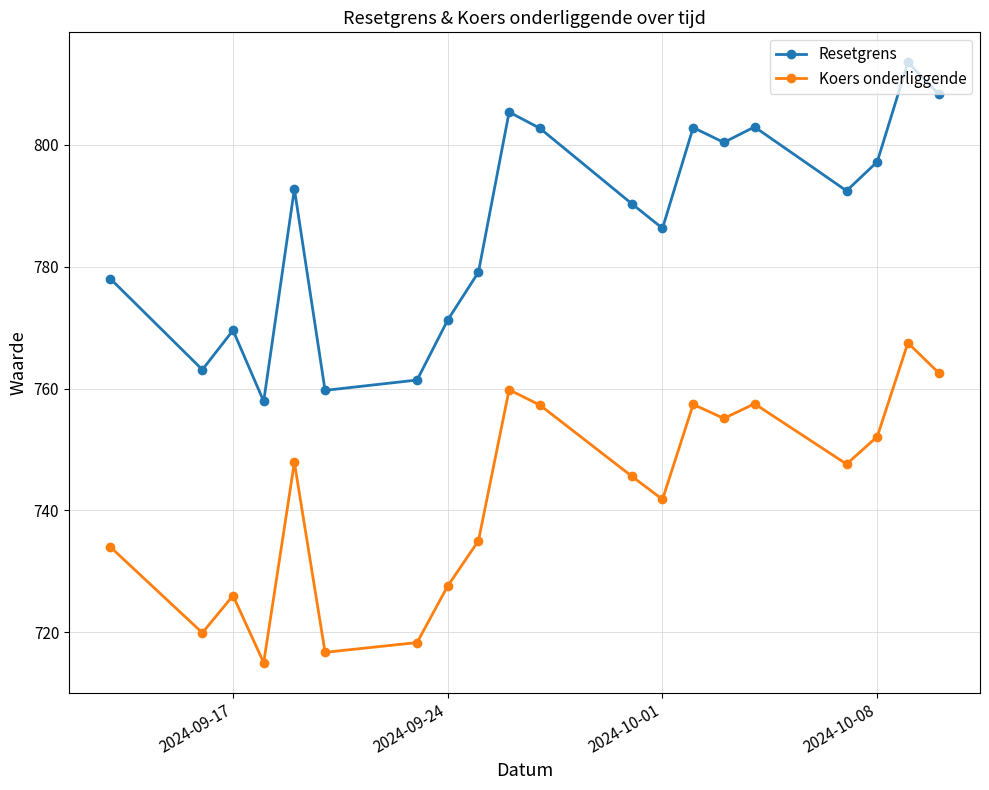

The value of Koers onderliggende at 2024-09-17 is 477.0. True or false?

False